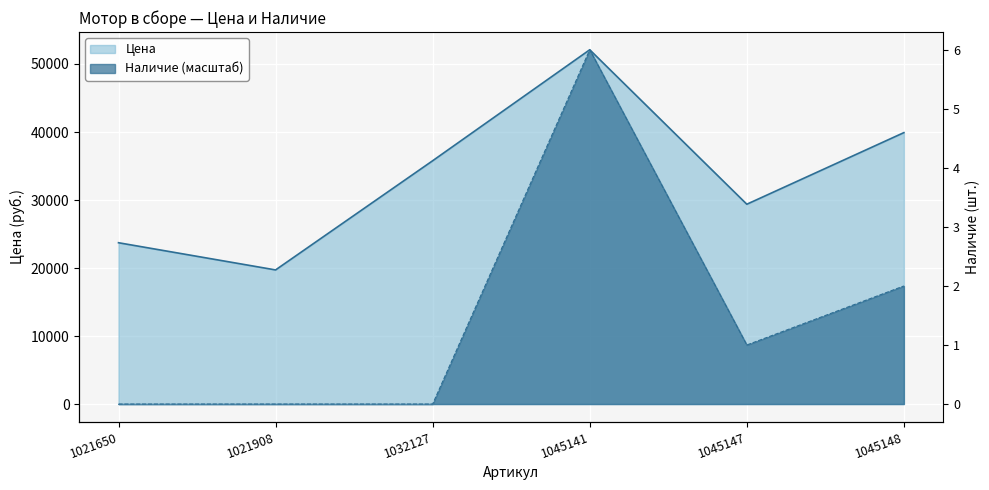

What are all the series names shown in the legend?

Цена, Наличие